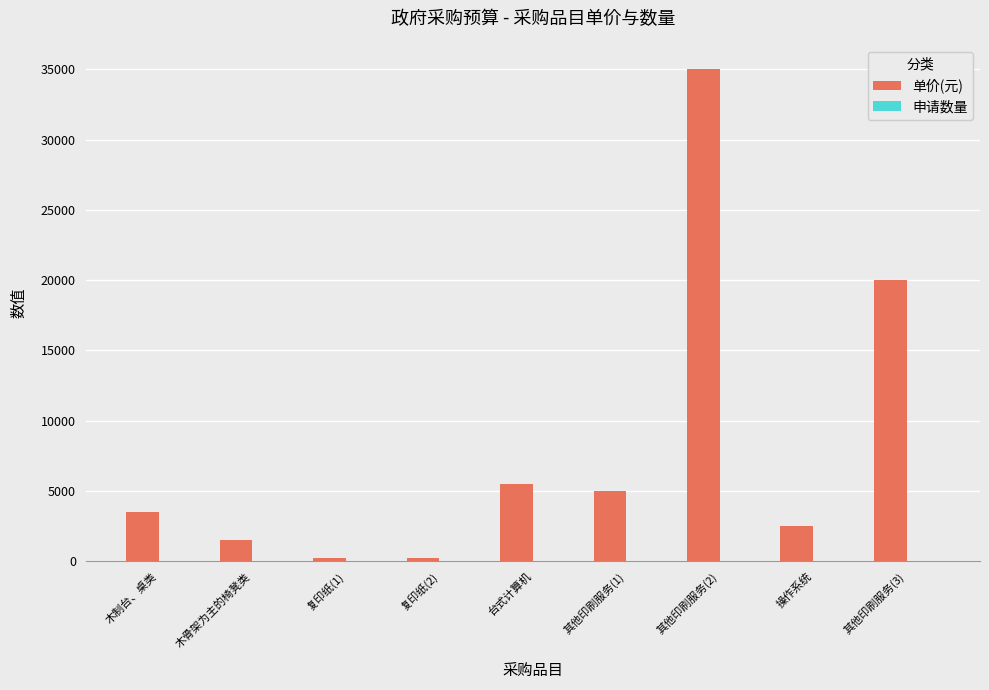

Where is 单价(元) nearest to the value 17600?

其他印刷服务(3)